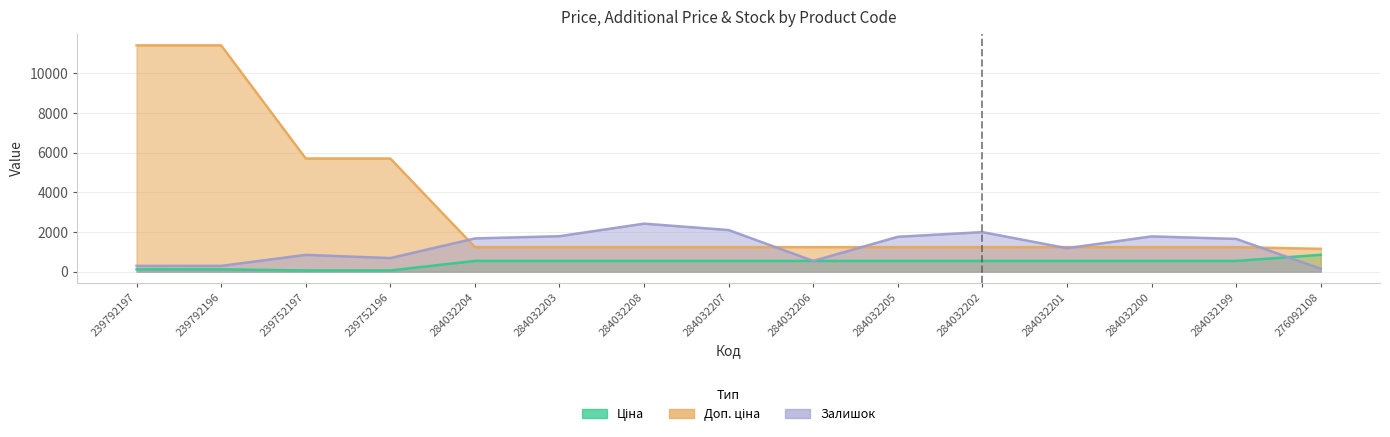

How many data points does each series have?

15